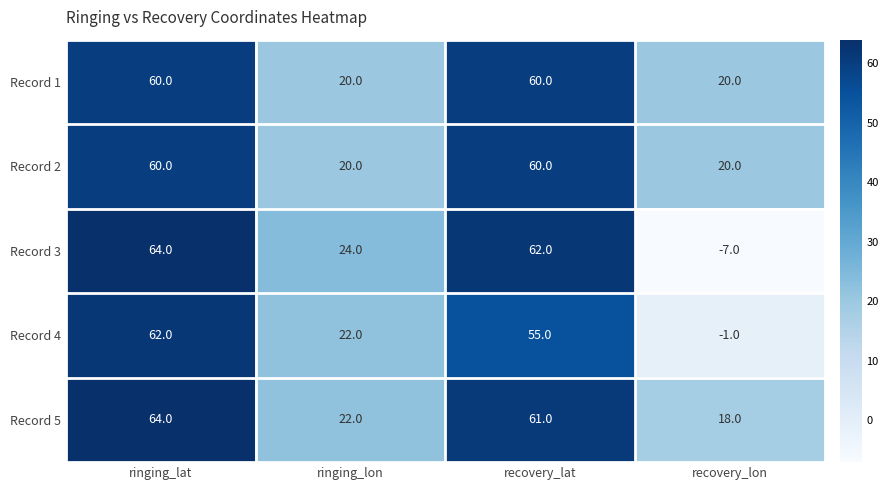

What is the minimum value shown in the chart?

-7